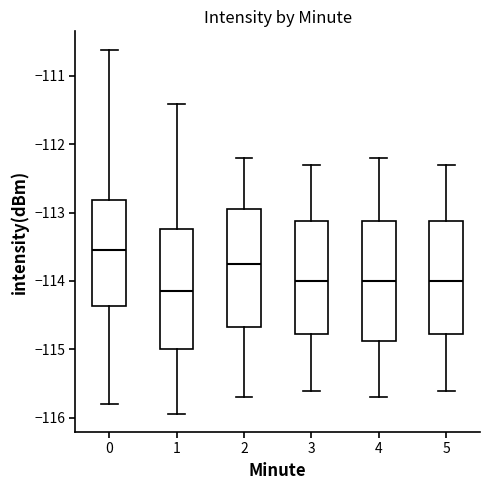

Reading left to right, read every box against the y-axis: the position of its median line, the range the box covers, and the ends of its whiskers. The values are not printed on the chart, so give them approximately, as read against the axis.

0: median -113.6, box -114.4 to -112.8, whiskers -115.8 to -110.6
1: median -114.1, box -115.0 to -113.2, whiskers -115.9 to -111.4
2: median -113.7, box -114.7 to -112.9, whiskers -115.7 to -112.2
3: median -114.0, box -114.8 to -113.1, whiskers -115.6 to -112.3
4: median -114.0, box -114.9 to -113.1, whiskers -115.7 to -112.2
5: median -114.0, box -114.8 to -113.1, whiskers -115.6 to -112.3